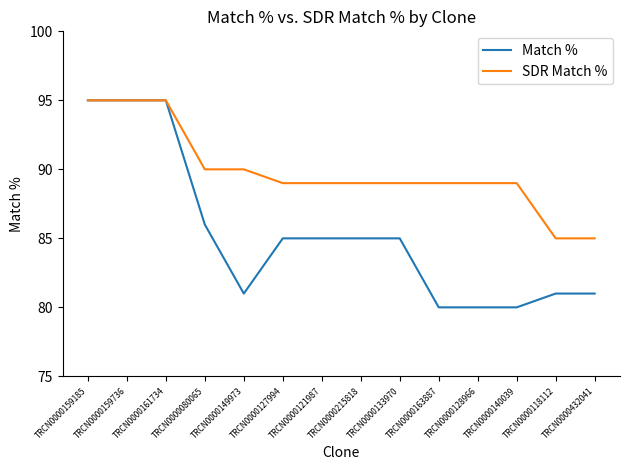

How many lines are shown in the chart?

2